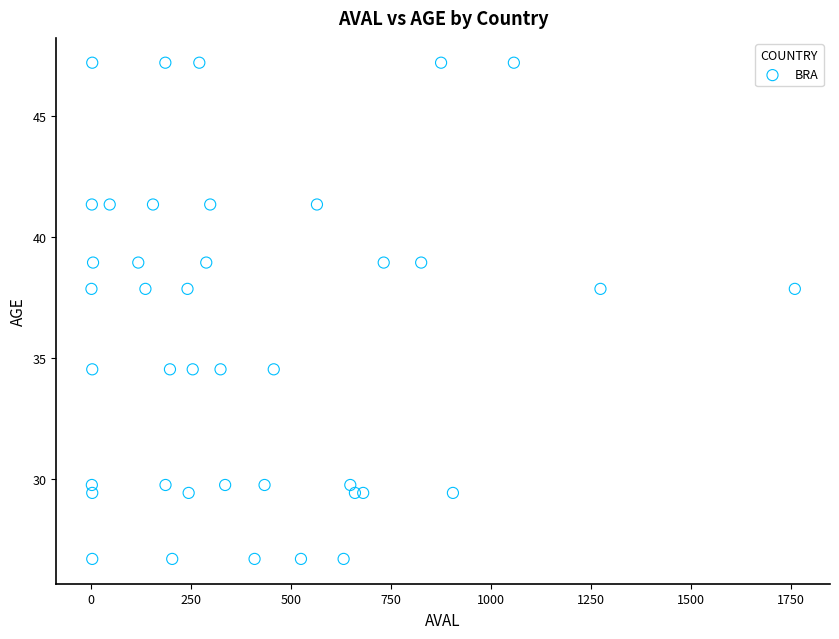

What is the range of X values (max minus min)?

1758.9